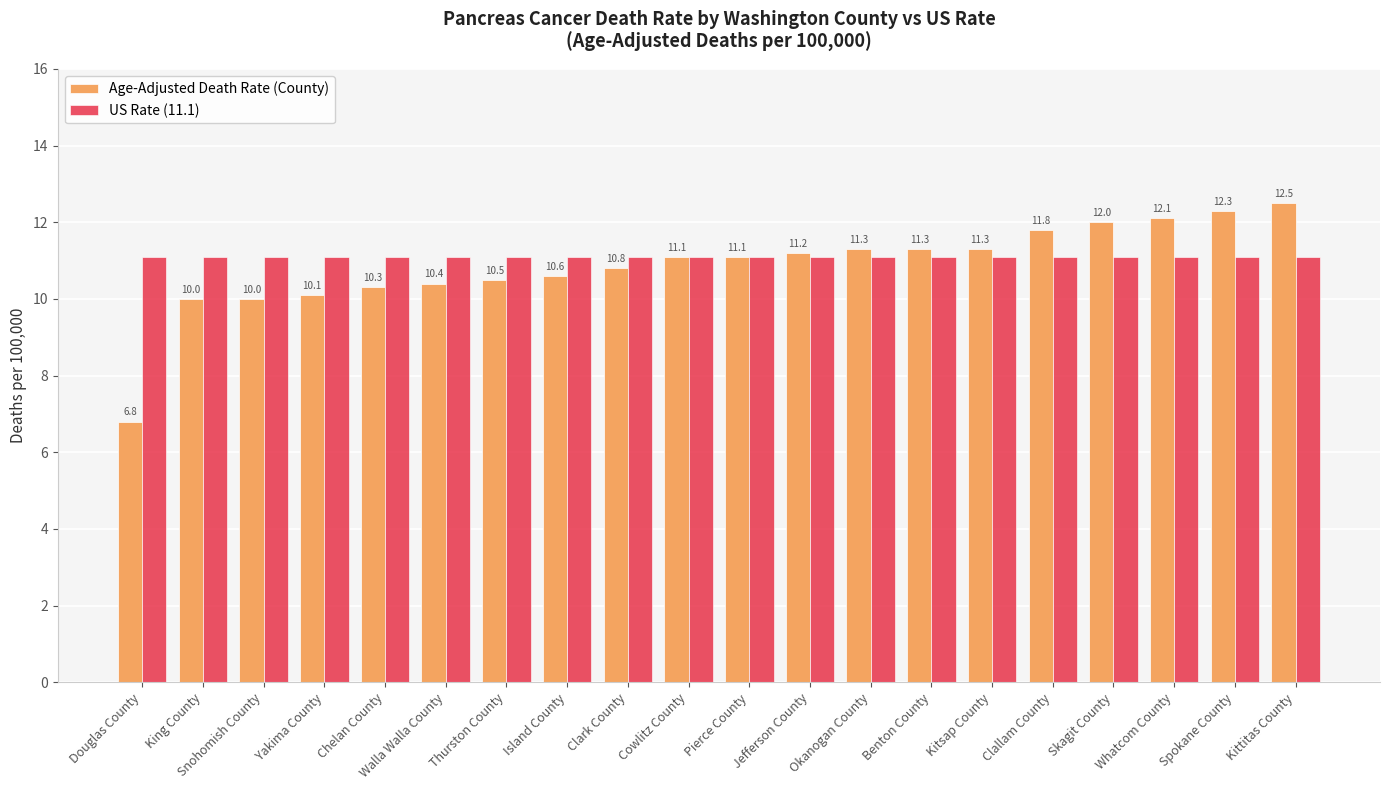

What is the value of the Age-Adjusted Death Rate (County) bar at the 17th from the left?

12.0